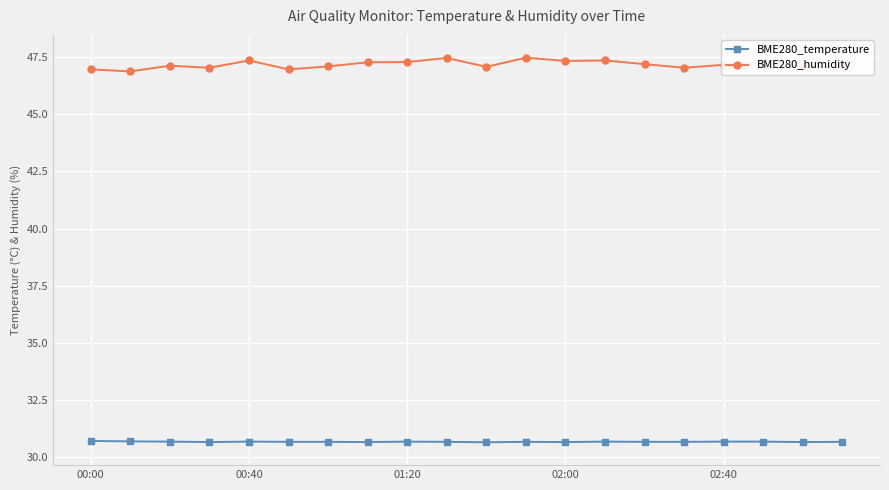

Is this an area chart (filled region under the line)?

No